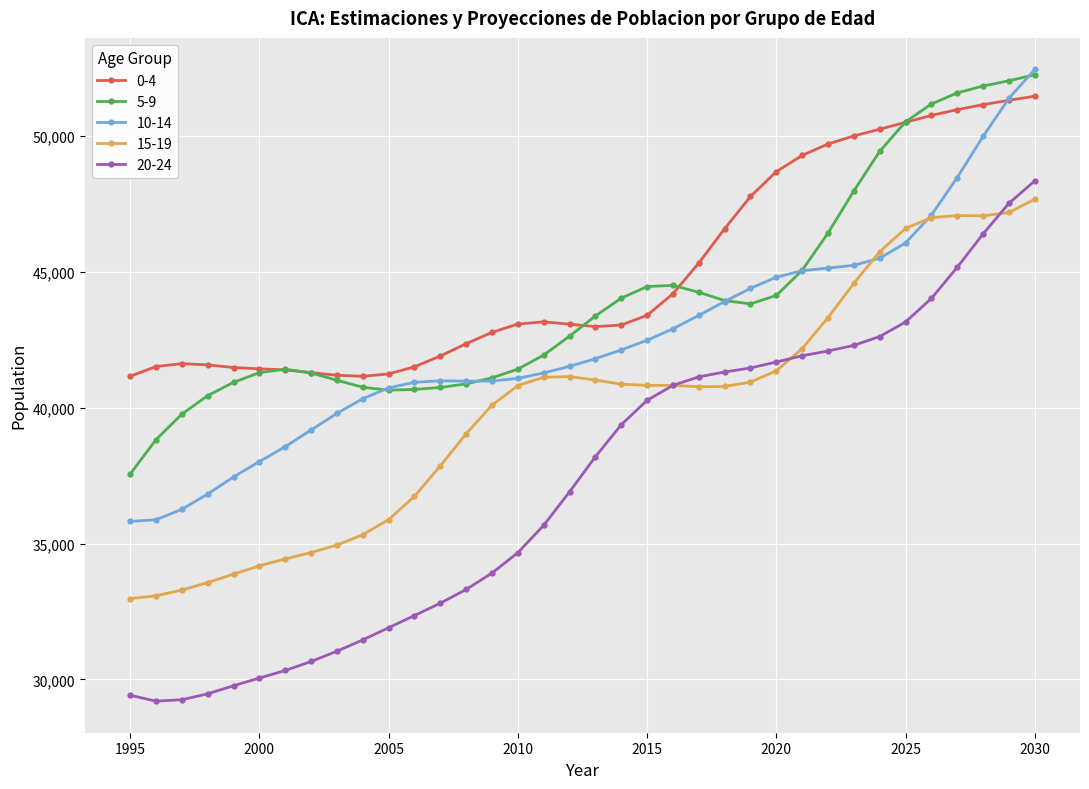

Which series has the widest spread of values?

20-24